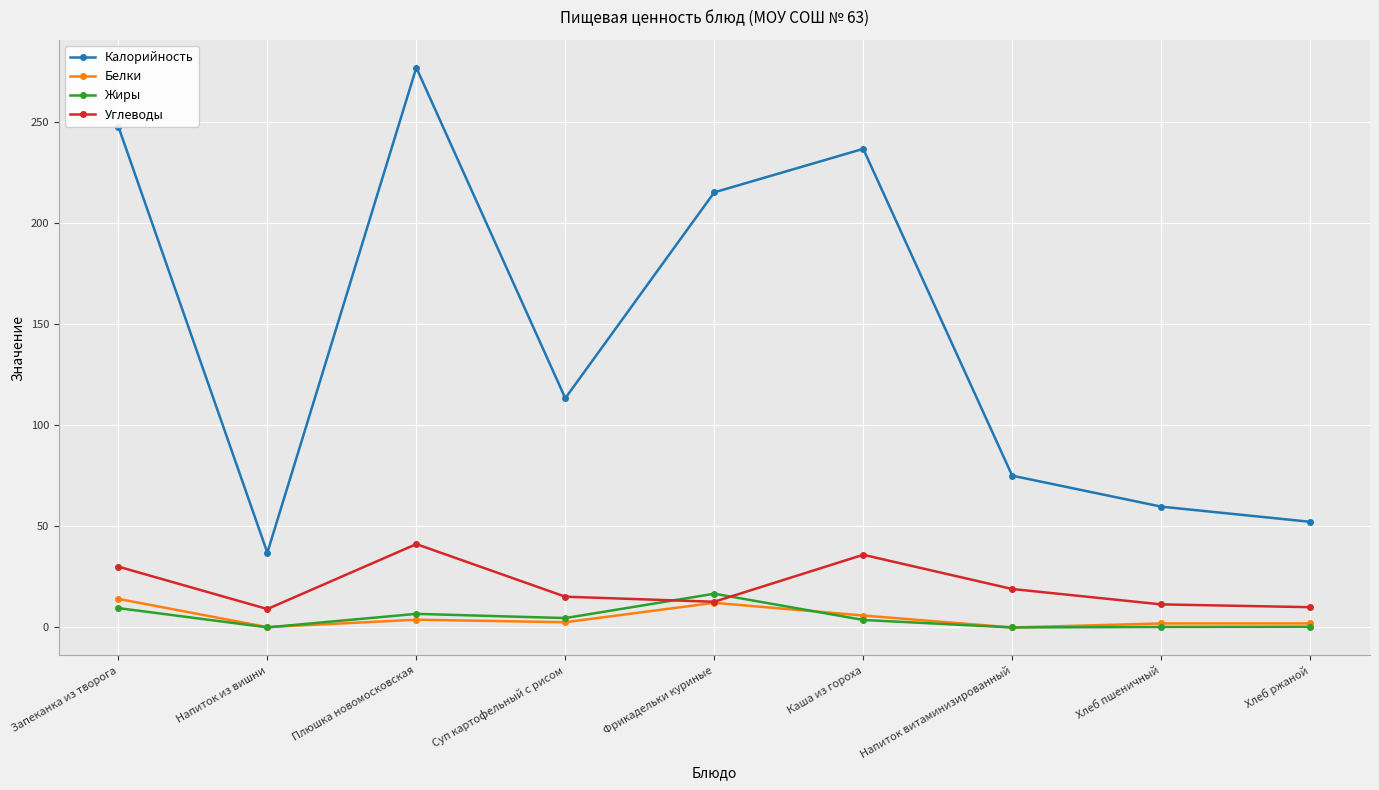

Which series has the largest total across all categories?

Калорийность